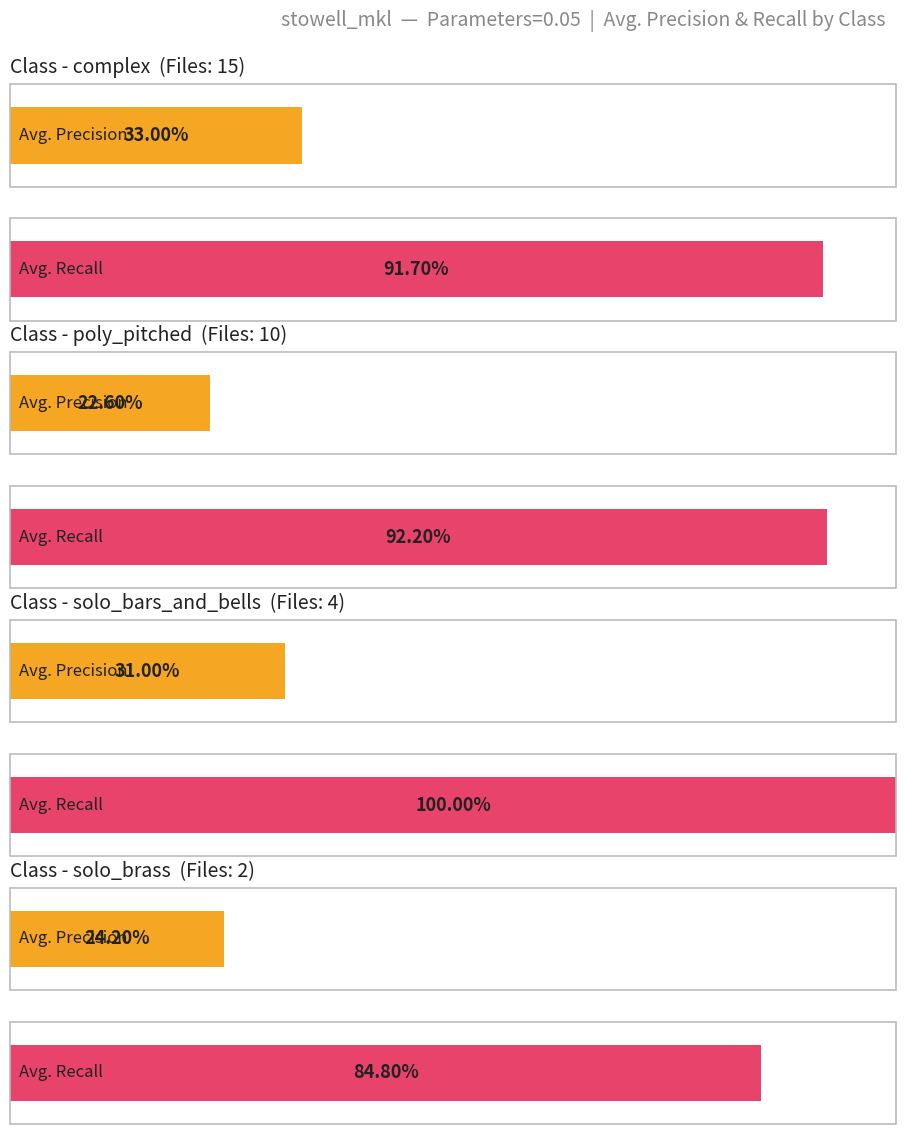

Which label corresponds to the smallest value in the chart?

poly_pitched